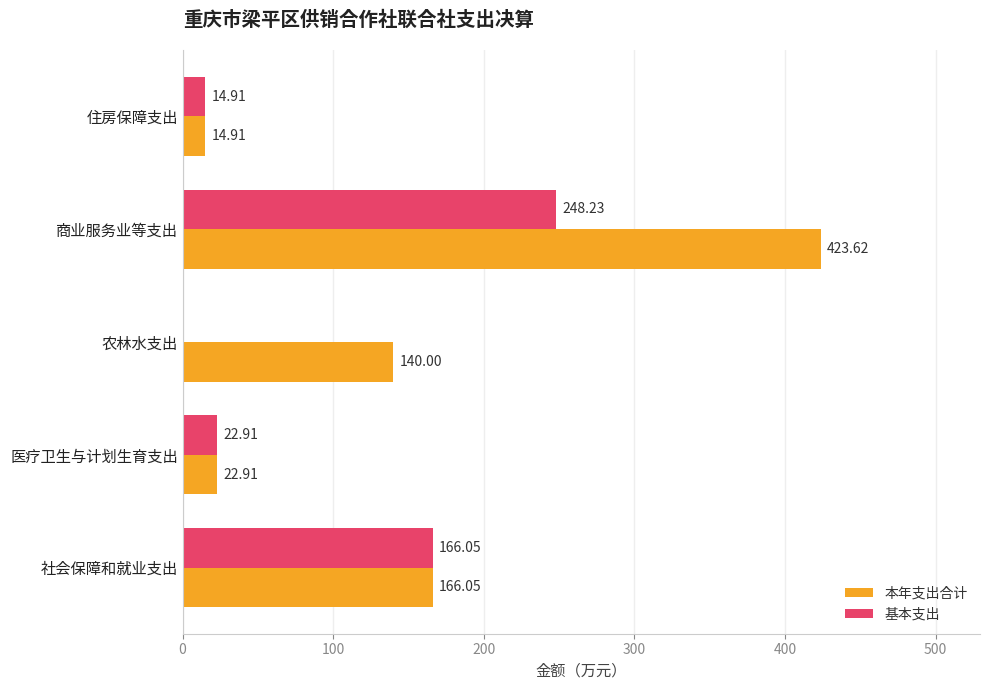

At which category is the sum across all series the highest?

商业服务业等支出